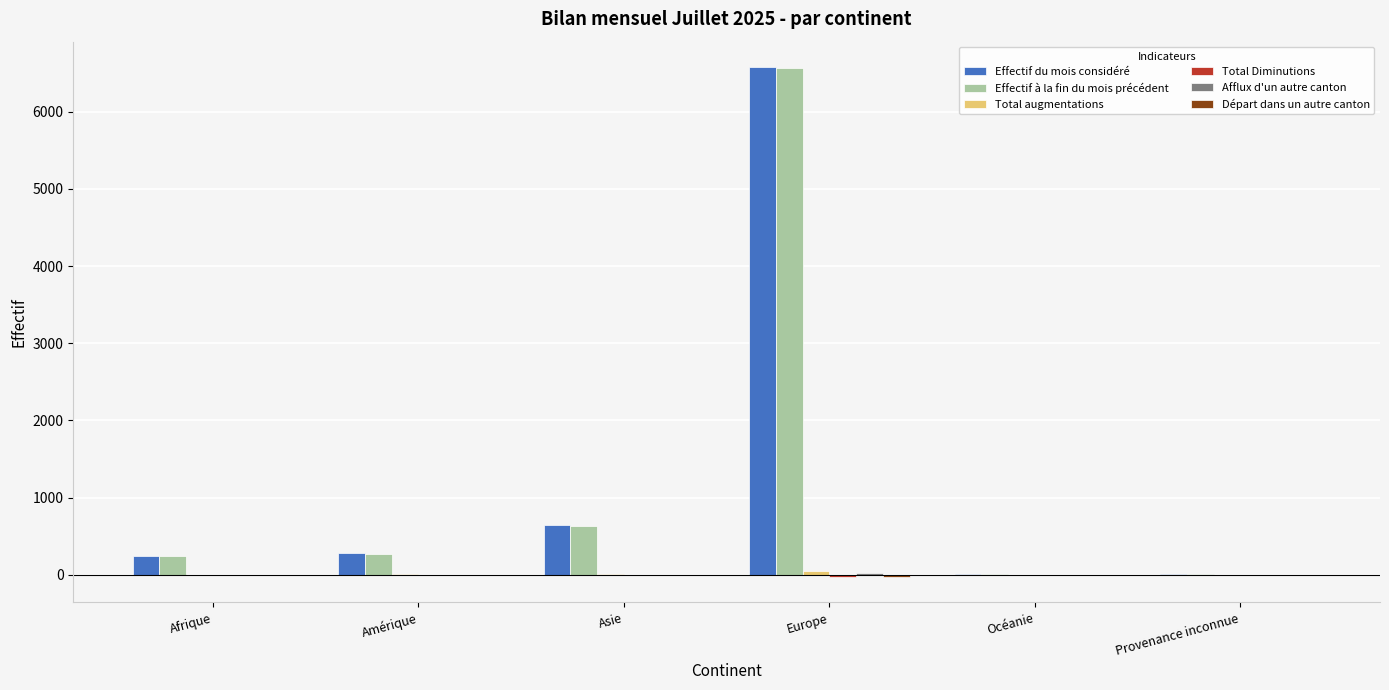

At which category is the sum across all series the highest?

Europe